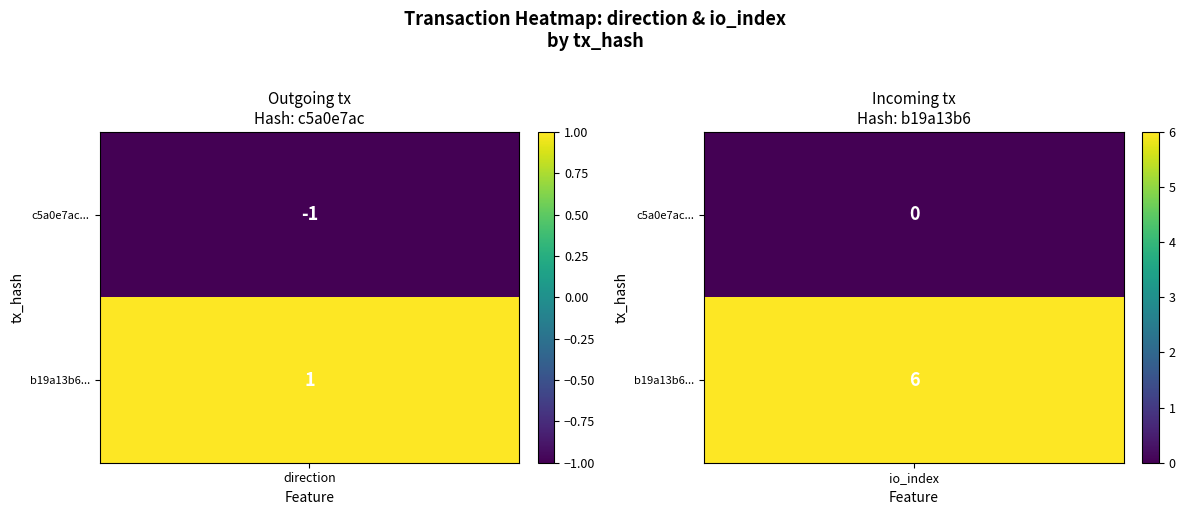

What is the difference between the highest and lowest values at 0?

2